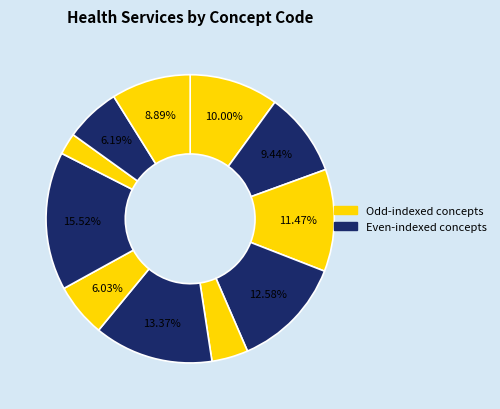

How many slices are in this pie chart?

11